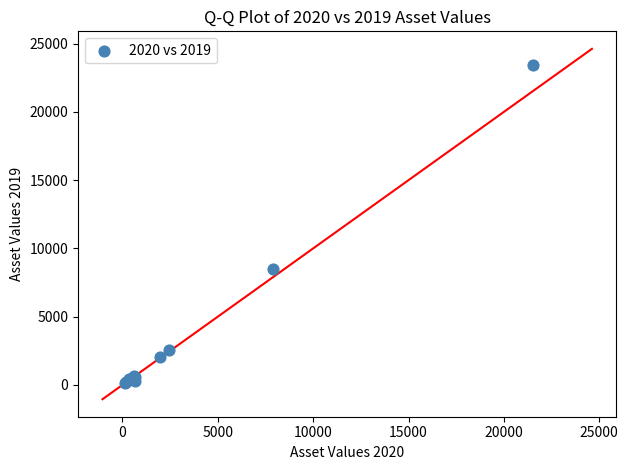

What Y value in the scatter plot is closest to 11785?

8510